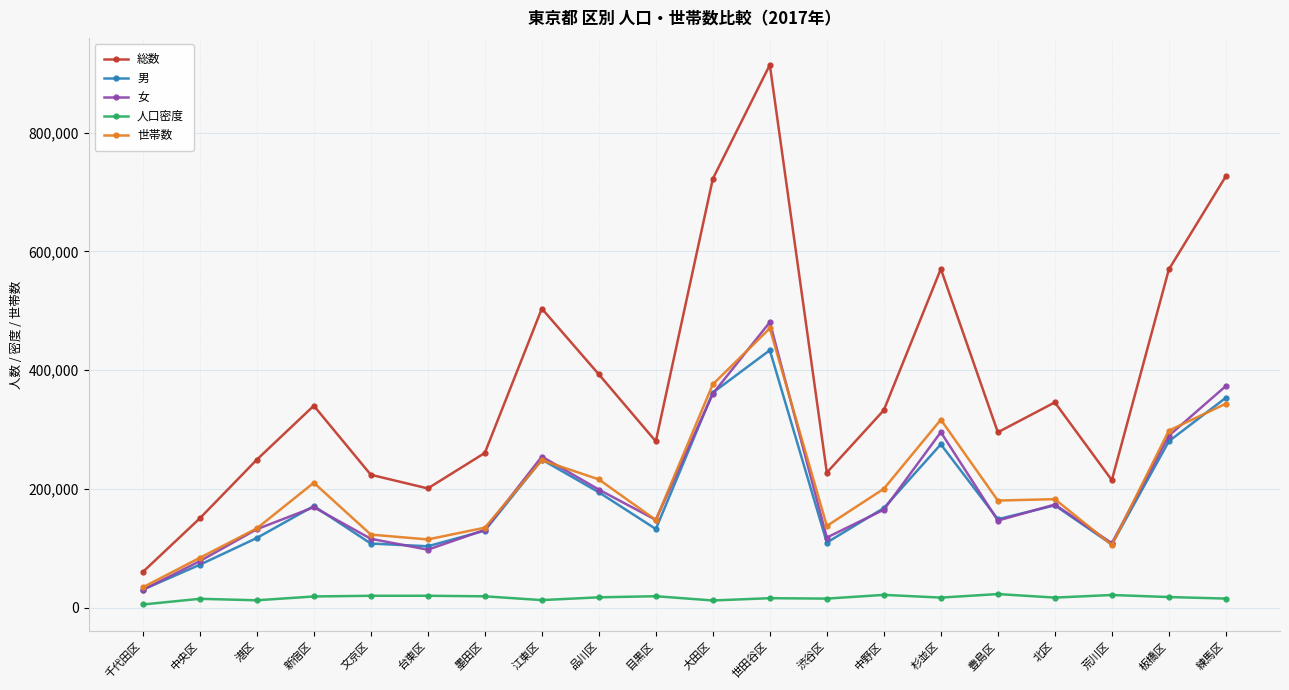

Does the chart display data point markers on the line(s)?

Yes